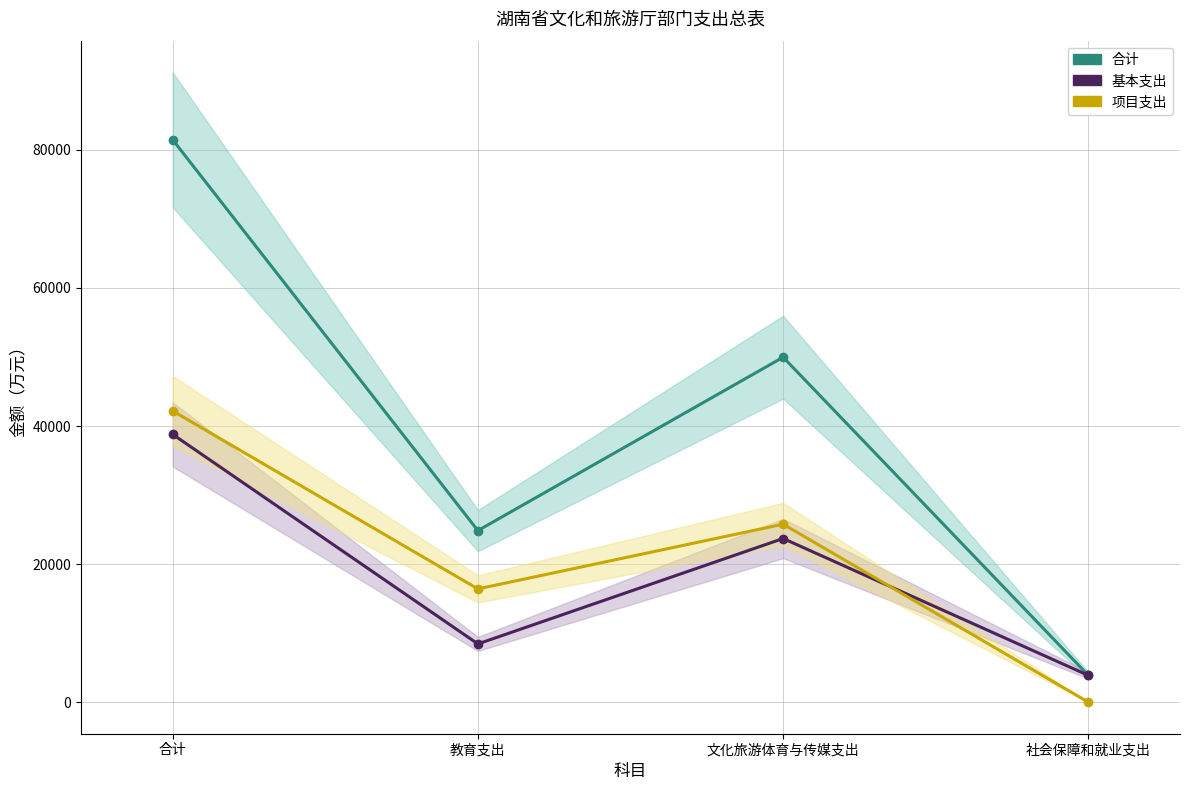

How many distinct data groups are displayed?

3